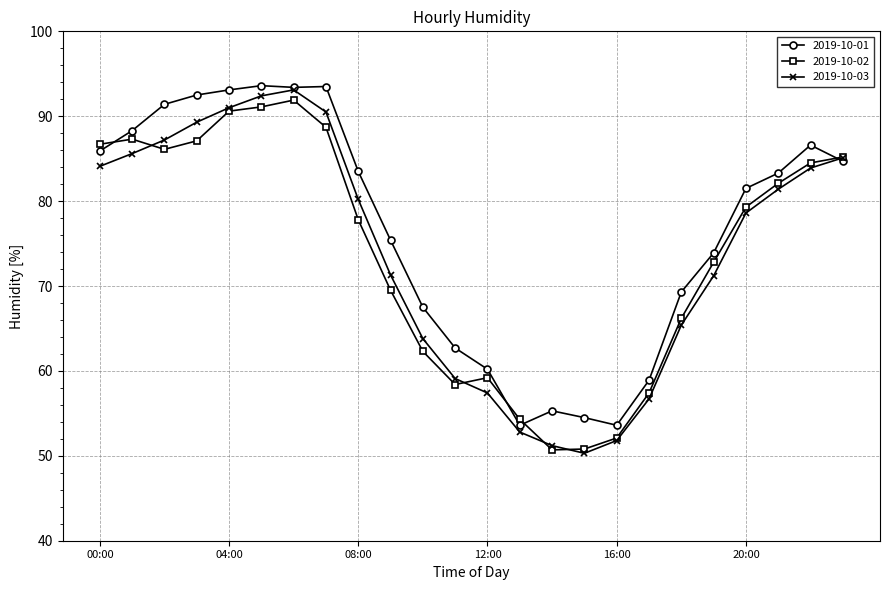

What is the lowest value of the 2019-10-01 series?

53.6